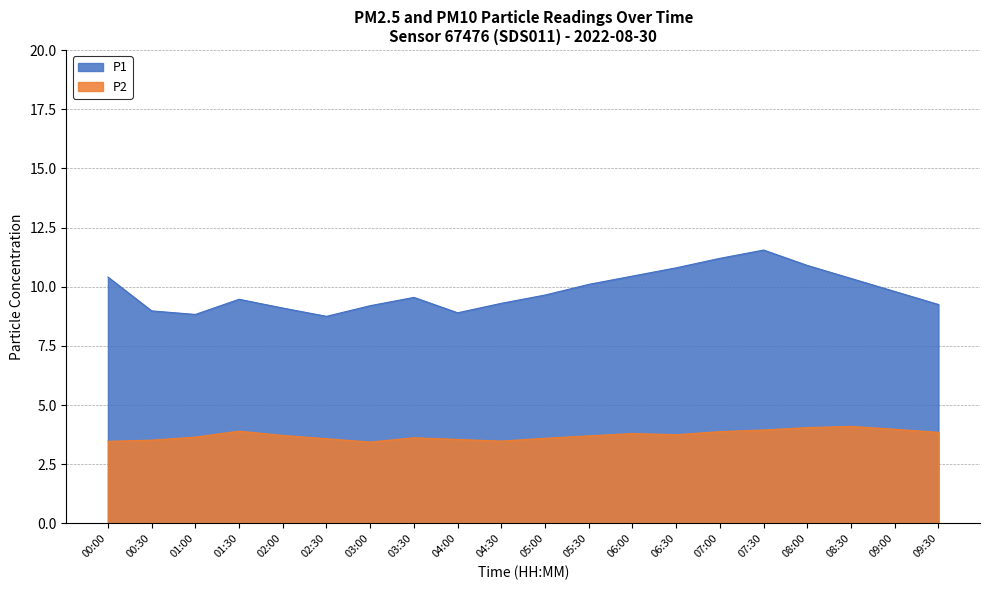

Is it true that the value at 09:00 is 4.0?

True